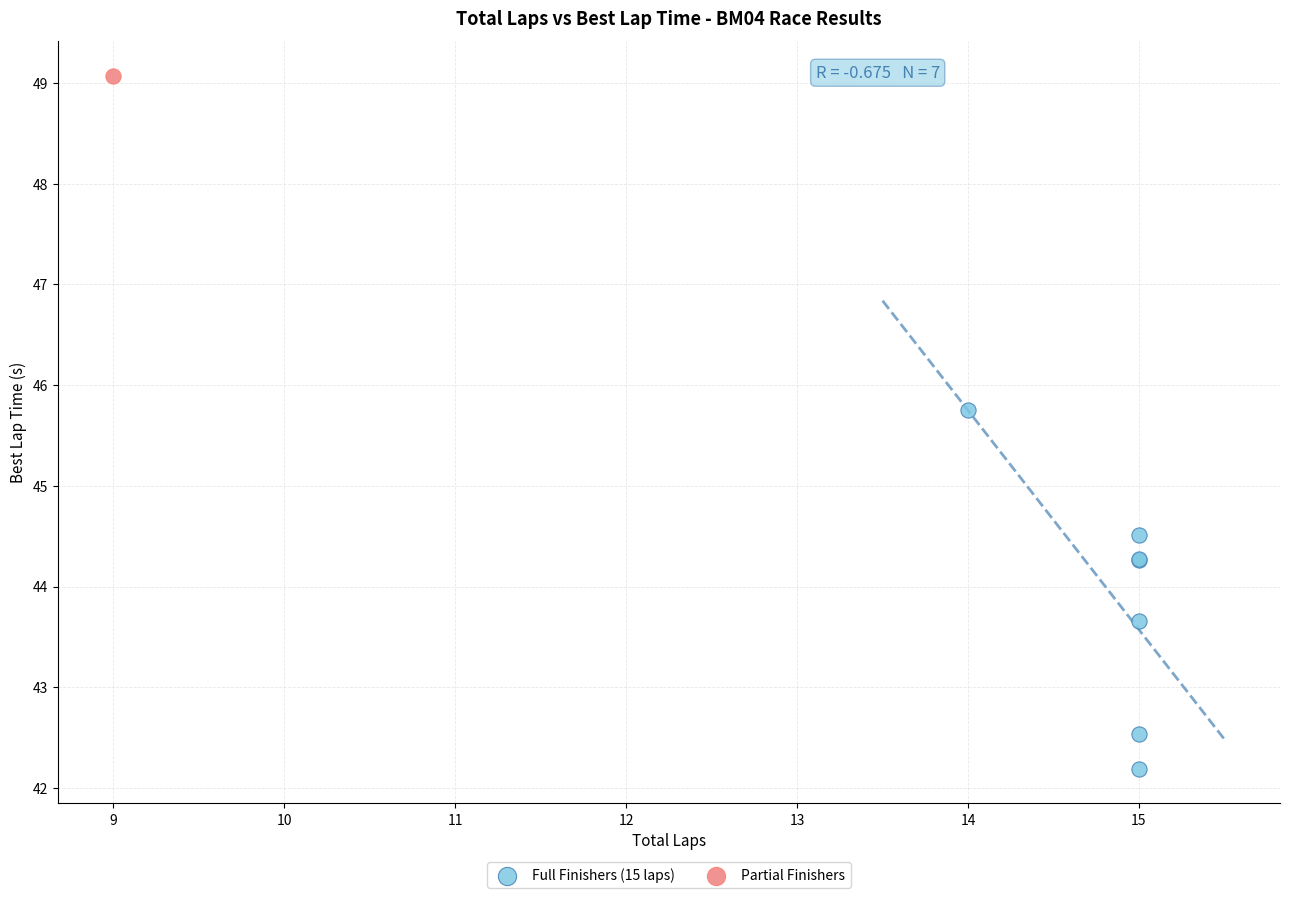

What are all the series names shown in the legend?

Full Finishers (15 laps), Partial Finishers